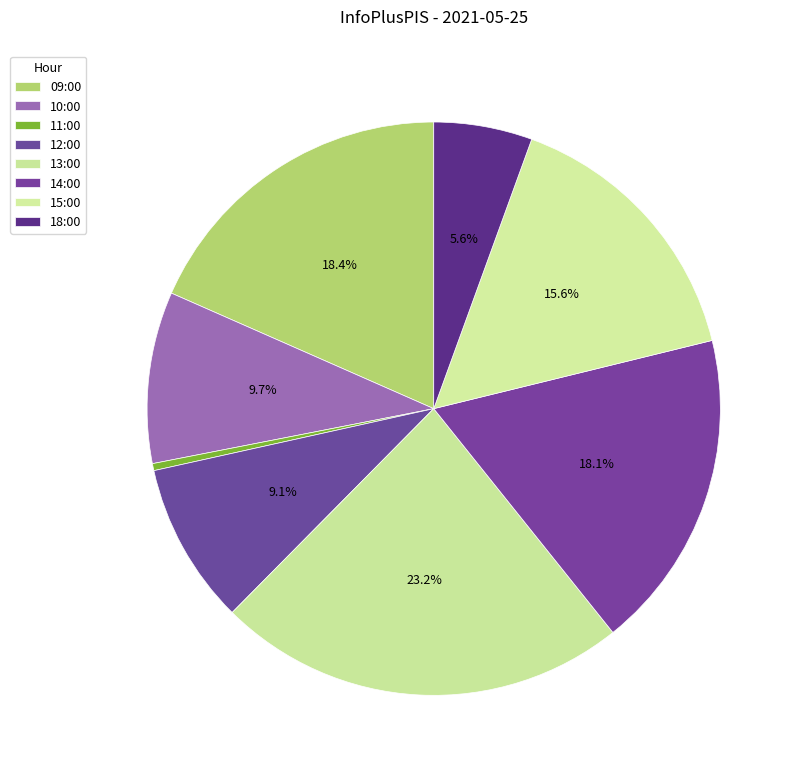

To the nearest percent, what portion does 10:00 represent?

10%